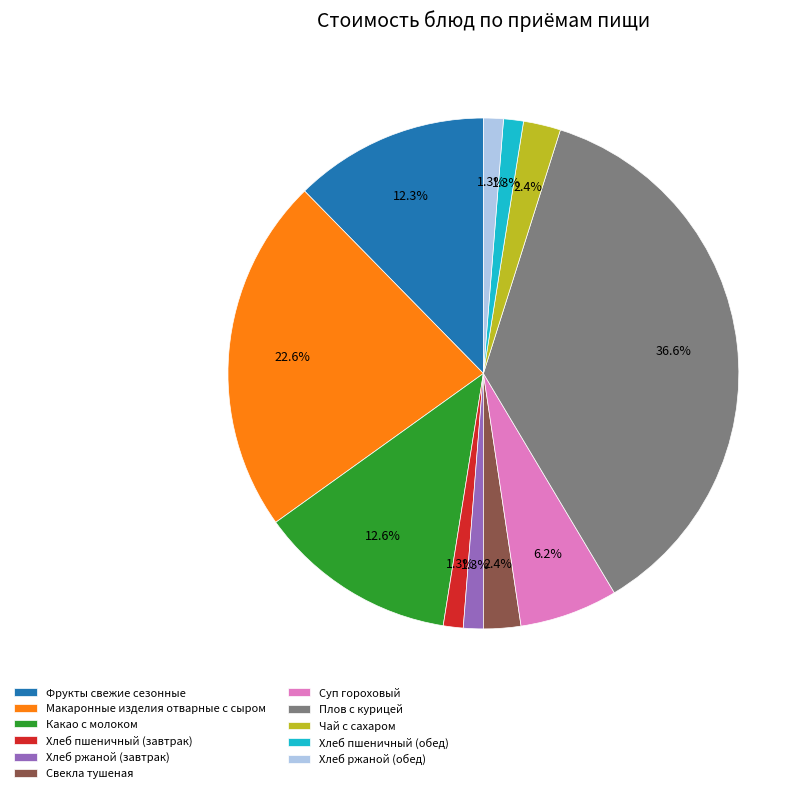

To the nearest percent, what is the difference between the largest and smallest slice percentages?

35%